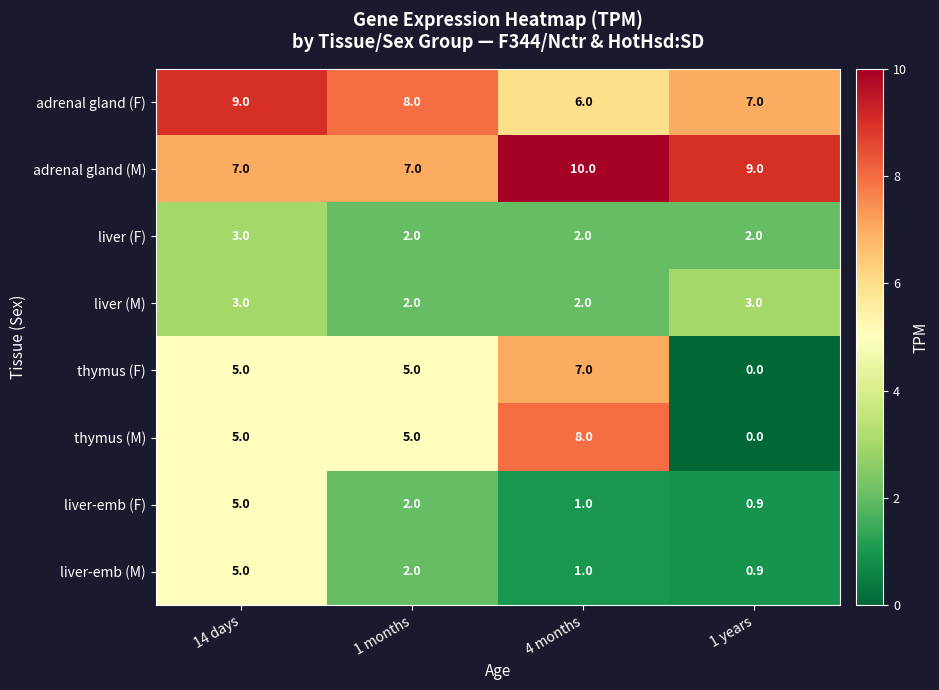

What is the difference between the adrenal gland (F) values at 1 months and 14 days?

1.0